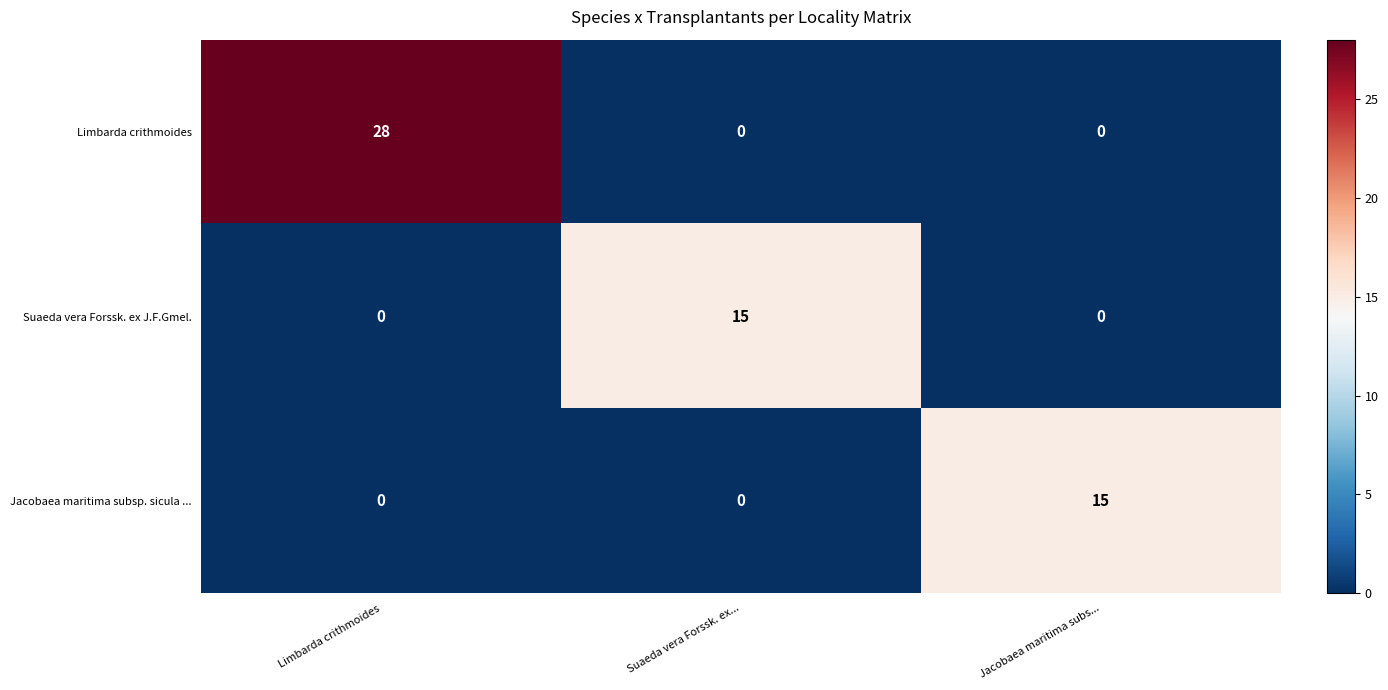

Which category has the highest value in the Suaeda vera Forssk. ex J.F.Gmel. series?

Suaeda vera Forssk. ex...